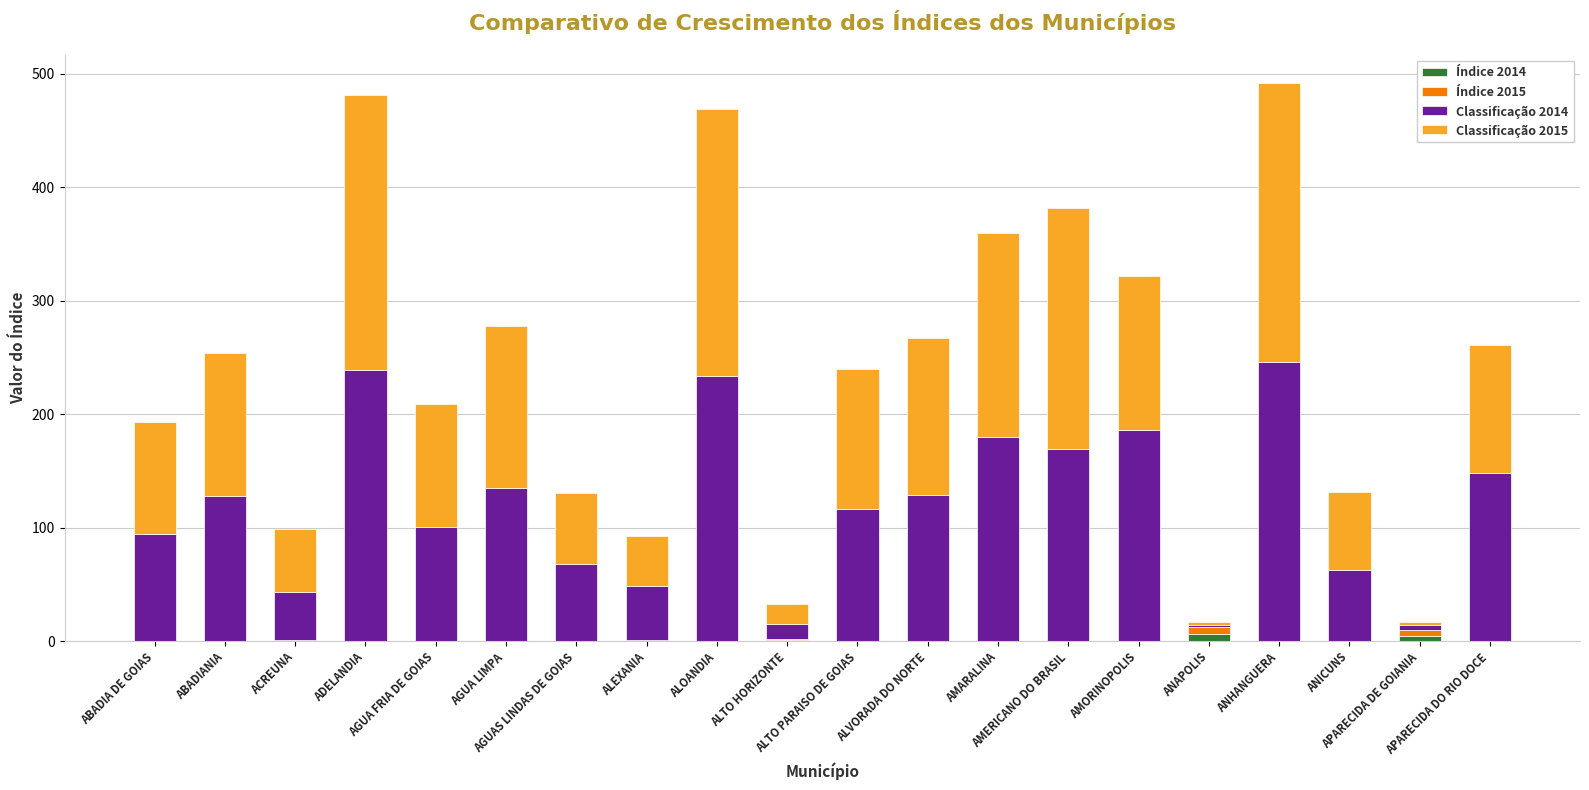

Between APARECIDA DO RIO DOCE and ALOANDIA, which is larger?

APARECIDA DO RIO DOCE